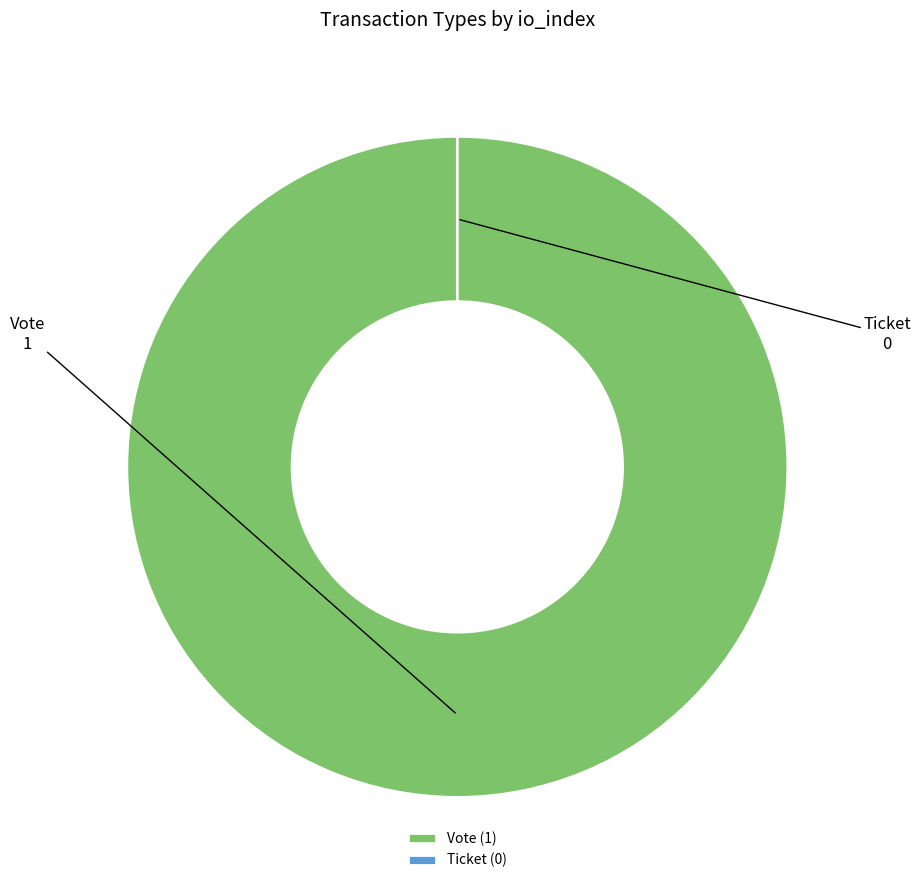

Is the sum of Ticket and Vote greater than half?

Yes